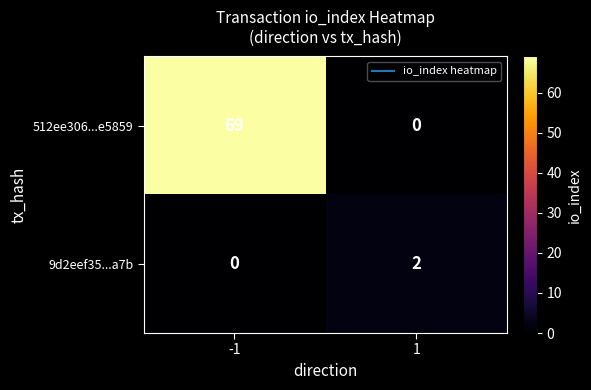

Reading left to right, what are all the values shown in this chart?

512ee306...e5859: 69	0
9d2eef35...a7b: 0	2